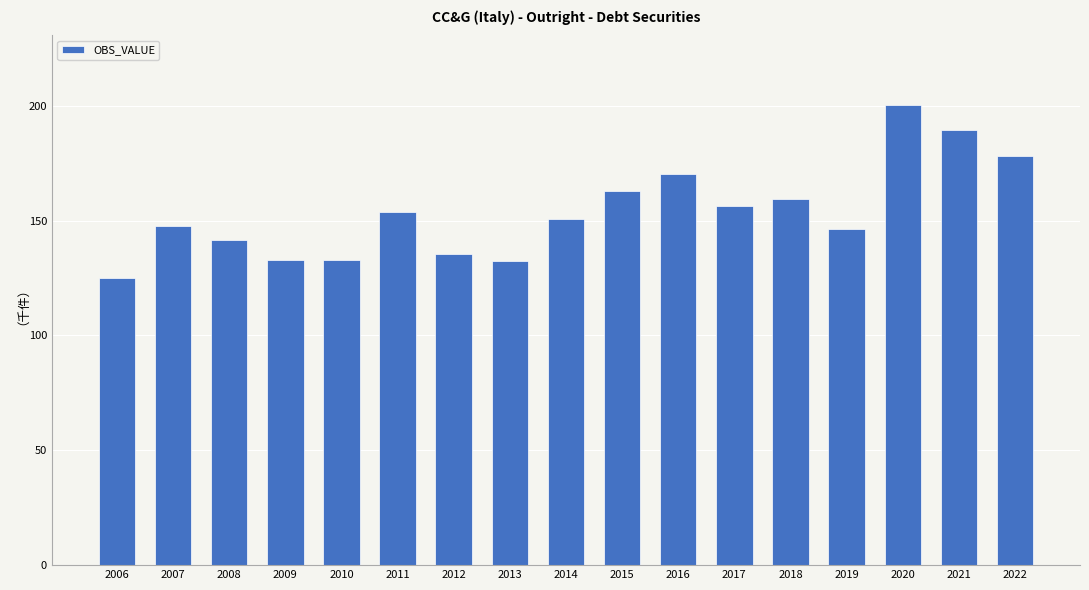

What is the approximate value at 2009?

132.8